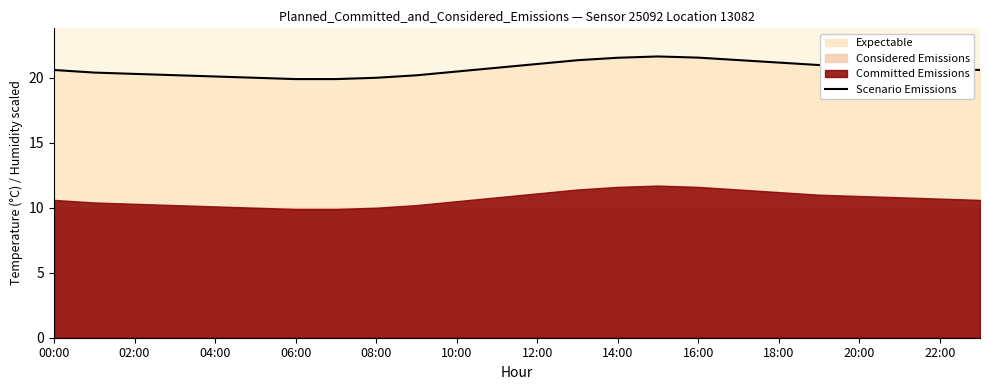

The Scenario Emissions series shows 12.8 at 22:00. True or false?

False